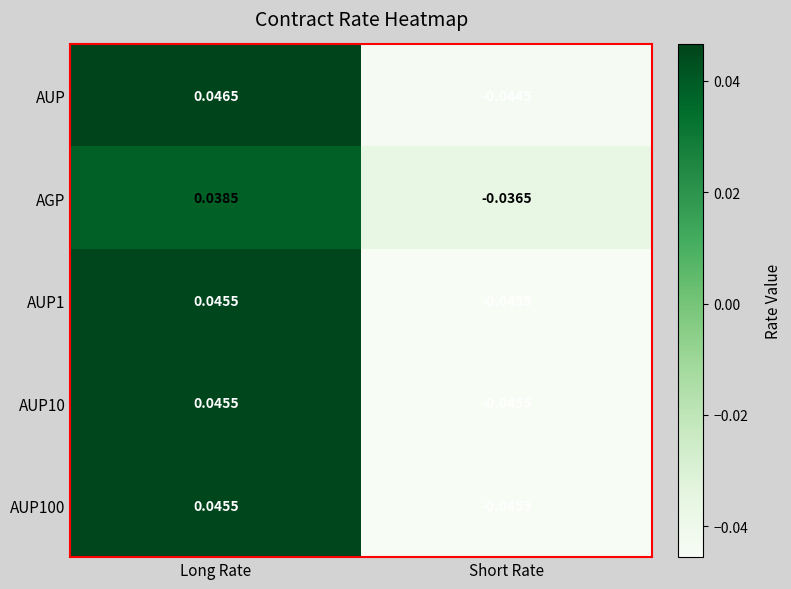

Is the value of AUP at Short Rate greater than the value of AGP at Short Rate?

No